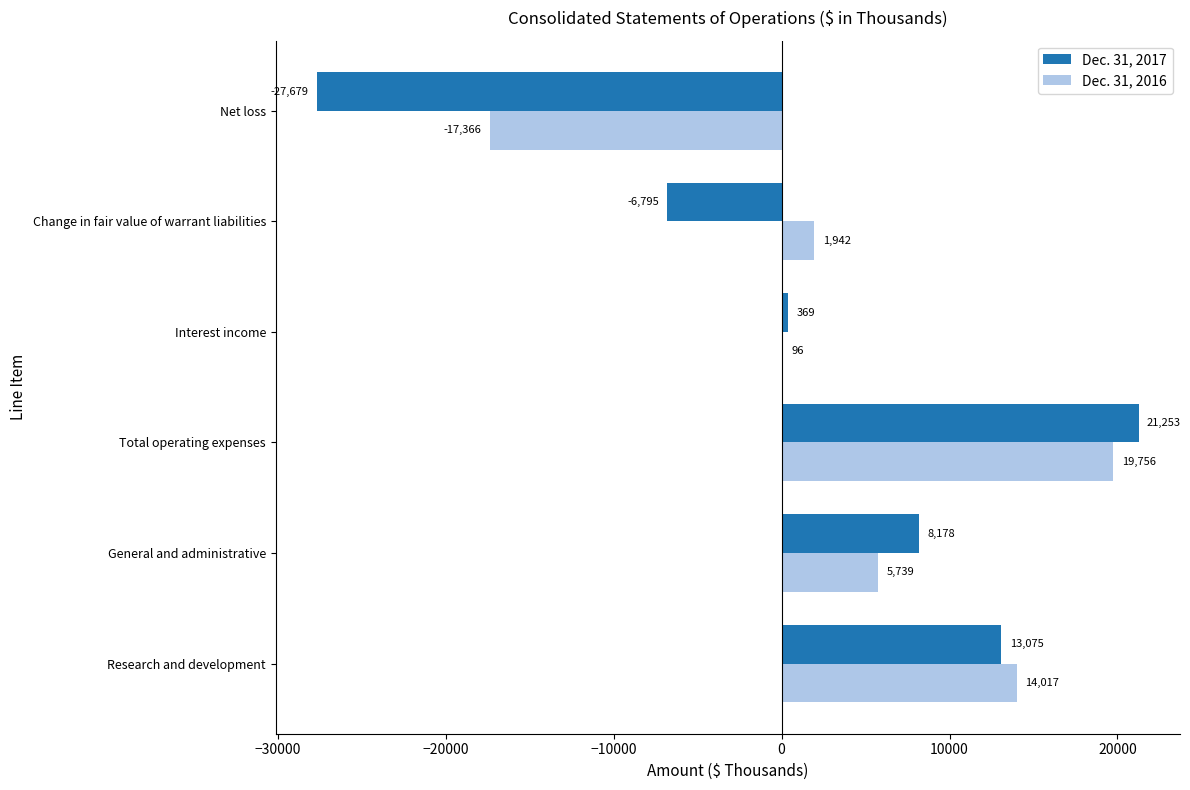

The value of Dec. 31, 2016 at Research and development is 14017. True or false?

True